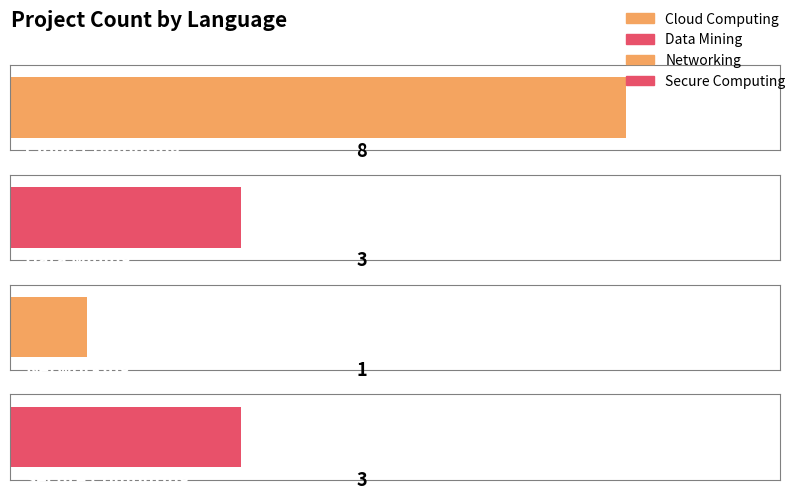

What is the minimum value shown in the chart?

1